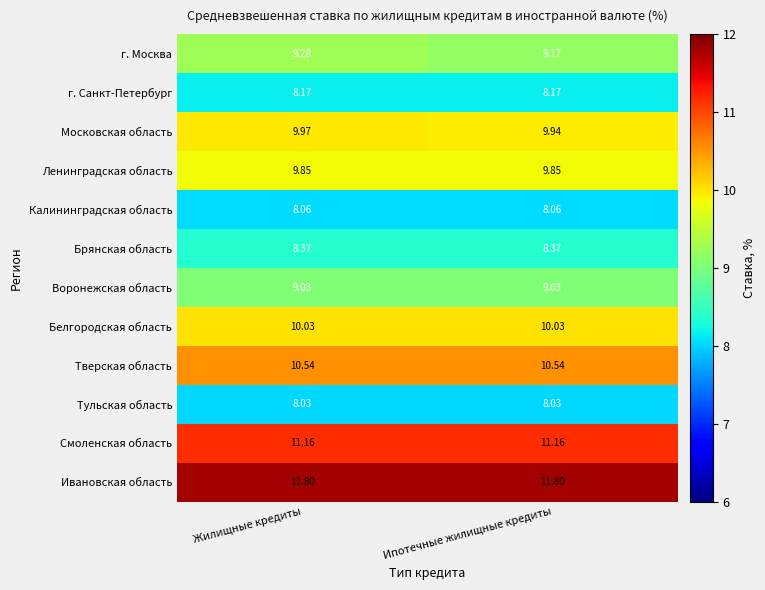

How many distinct data groups are displayed?

12